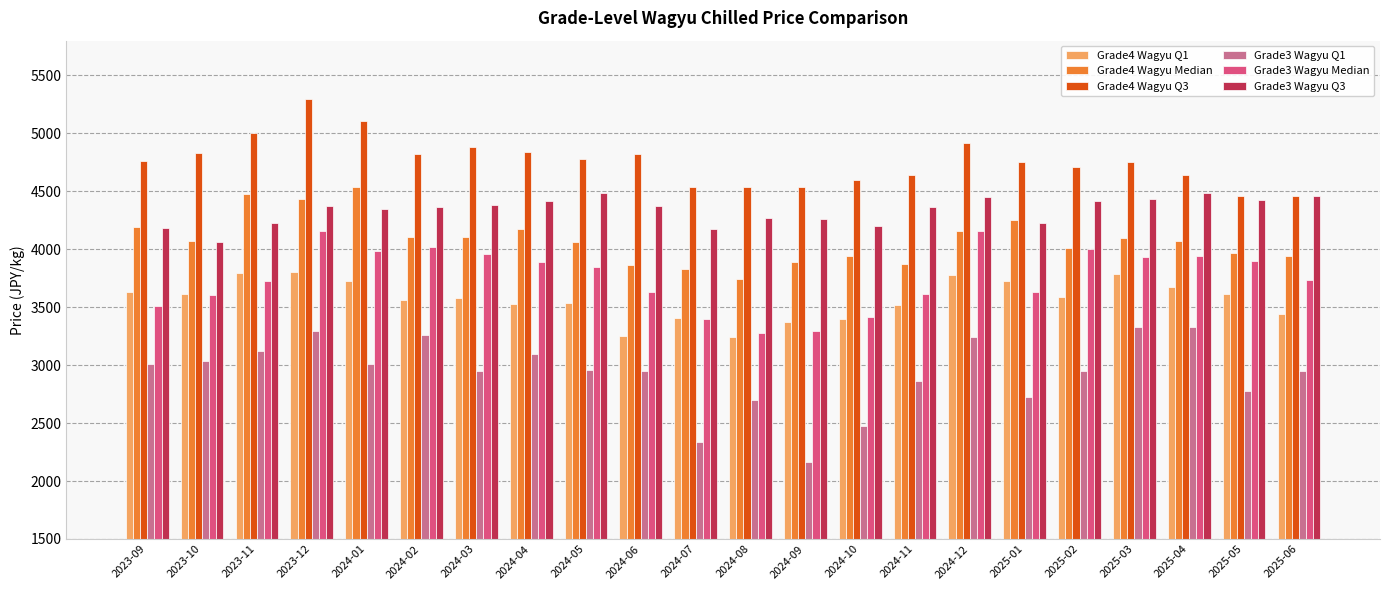

Which series has the largest total across all categories?

Grade4 Wagyu Q3